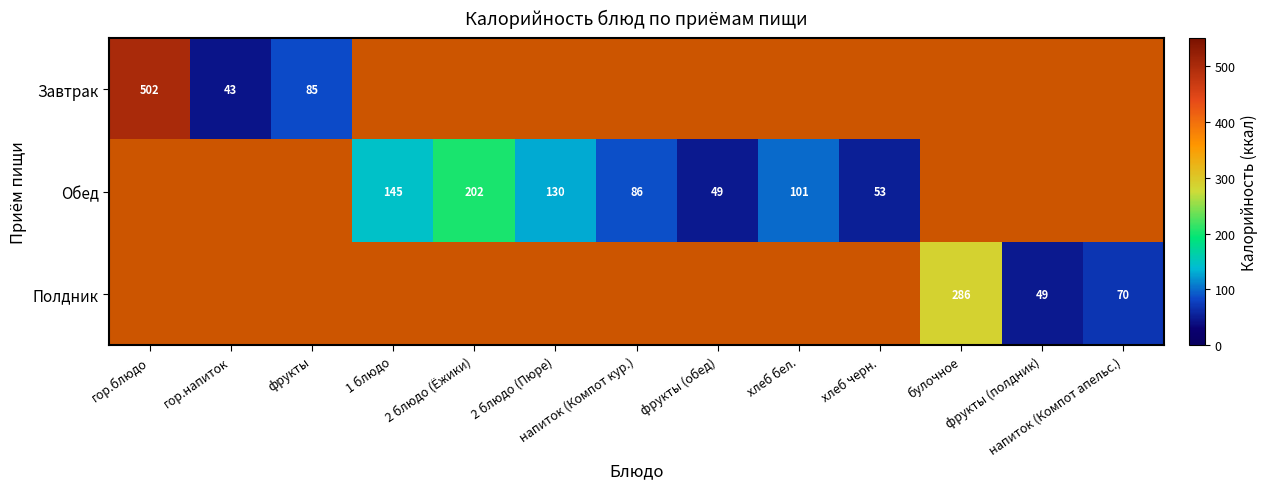

True or false: Обед has a value of 10.7 at хлеб черн..

False